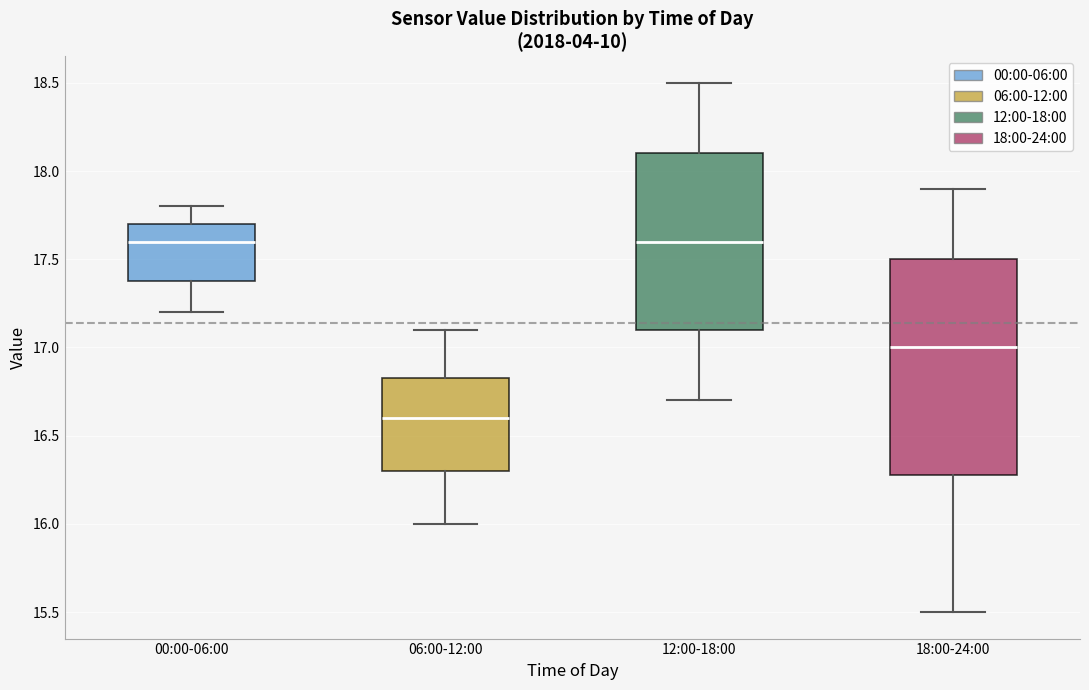

Reading left to right, transcribe this box plot: for each box, give where its median line is, the range the box spans, and where its two whiskers end, as read against the y-axis. The values are not printed on the chart, so give them approximately, as read against the axis.

00:00-06:00: median 17.60, box 17.40 to 17.70, whiskers 17.20 to 17.80
06:00-12:00: median 16.60, box 16.30 to 16.85, whiskers 16.00 to 17.10
12:00-18:00: median 17.60, box 17.10 to 18.10, whiskers 16.70 to 18.50
18:00-24:00: median 17.00, box 16.30 to 17.50, whiskers 15.50 to 17.90